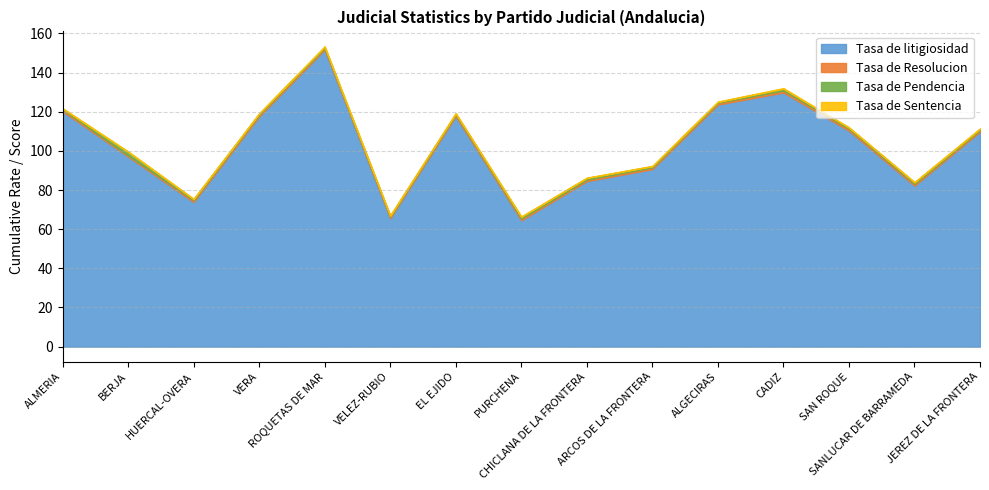

Where is the first local minimum for Tasa de Sentencia?

ROQUETAS DE MAR